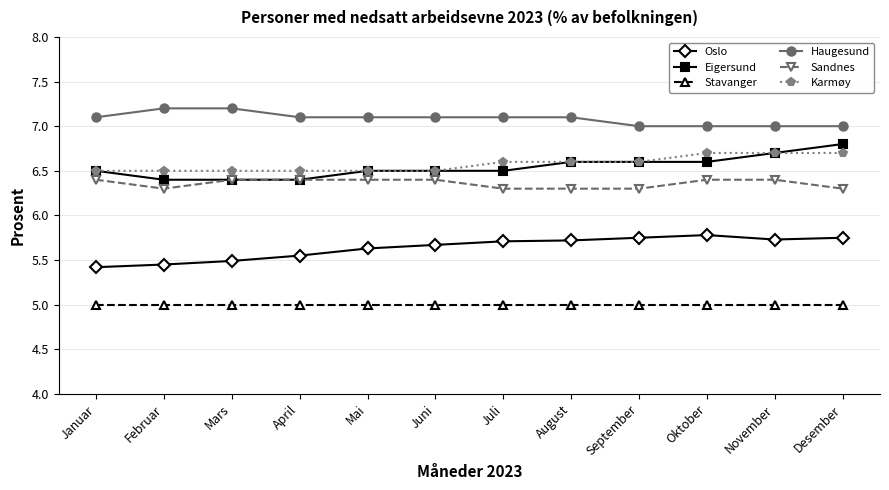

Does the chart display data point markers on the line(s)?

Yes